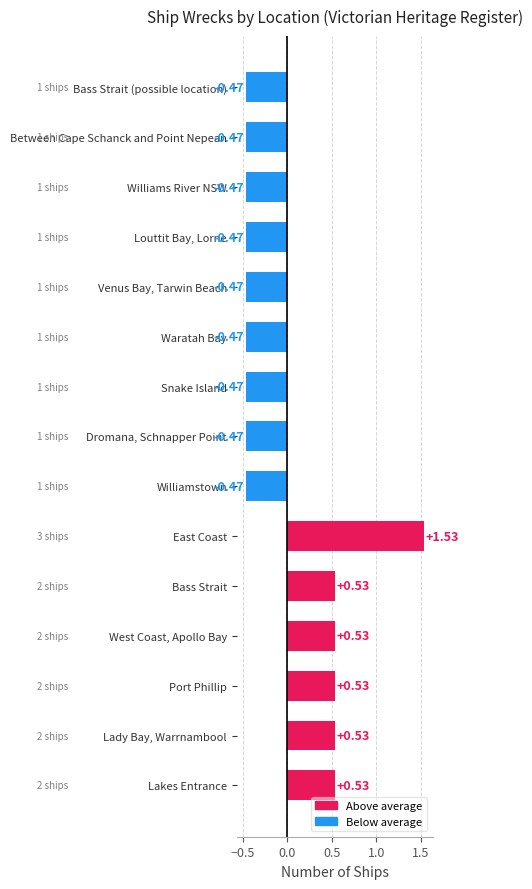

Count the values in the range 1 to 2.

14